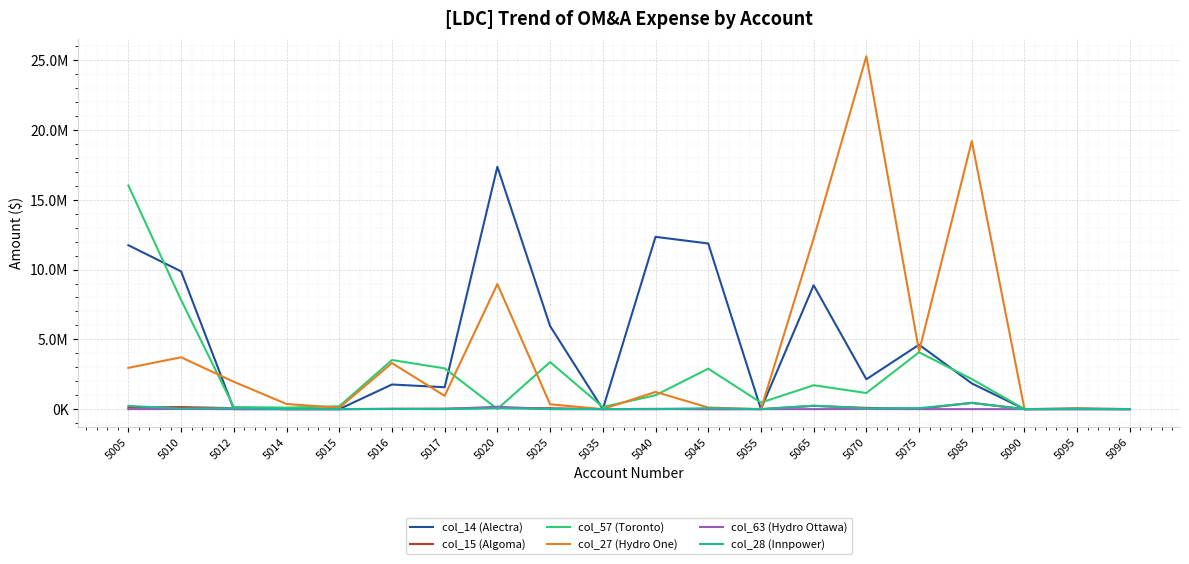

Reading left to right, transcribe all the data shown in this chart.

col_14 (Alectra): 11744173.9	9869497.3	0.0	0.0	0.0	1764999.9	1569136.4	17364468.8	5953554.3	0.0	12345992.2	11869667.1	0.0	8878129.5	2140891.0	4616874.9	1844330.7	0.0	7195.5	0.0
col_15 (Algoma): 112147.1	149783.8	68738.7	0.0	0.0	24654.2	34816.1	88029.9	63198.8	0.0	20201.3	0.0	0.0	232490.3	90474.6	18431.3	450404.6	0.0	54789.8	4770.3
col_57 (Toronto): 16022338.2	7814651.8	147224.0	107552.0	201760.0	3519103.8	2922216.4	8989.1	3371955.5	152216.3	994679.6	2897501.9	467531.0	1711327.0	1155538.1	4073588.9	2154444.0	0.0	0.0	0.0
col_27 (Hydro One): 2958480.0	3715946.0	1959175.6	368540.9	100421.0	3299372.3	952210.0	8960949.1	346552.2	0.0	1232185.6	115517.4	0.0	12237875.1	25282893.0	4141966.5	19205018.8	0.0	0.0	0.0
col_63 (Hydro Ottawa): 0.0	7812.3	0.0	0.0	0.0	13926.9	6078.0	172530.4	0.0	0.0	0.0	0.0	0.0	0.0	10615.0	18.1	0.0	0.0	0.0	0.0
col_28 (Innpower): 228123.1	37383.7	68329.9	0.0	0.0	7969.7	1140.4	64108.1	9169.3	257.8	1686.5	67343.3	0.0	247215.5	50895.4	72083.3	438726.1	0.0	19240.9	0.0